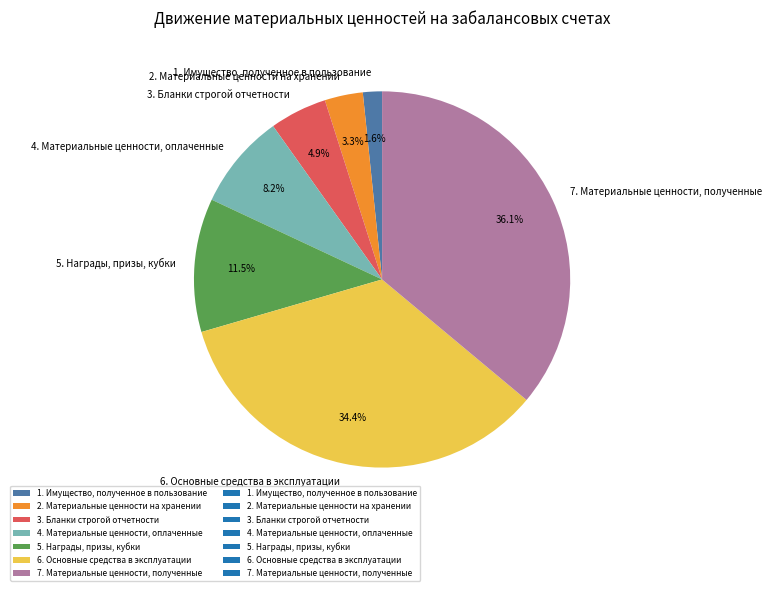

How much of the chart is everything except 6. Основные средства в эксплуатации?

65.6%